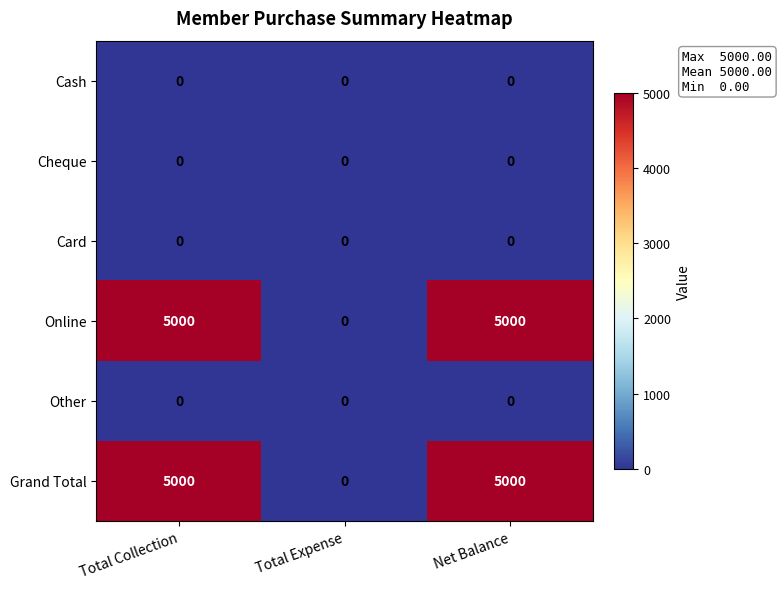

What is the spread (max minus min) of values at Net Balance?

5000